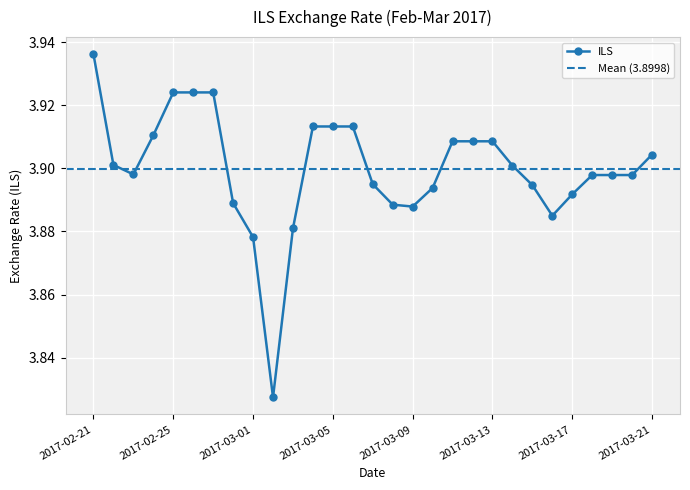

Which category has the highest value across all series?

2017-02-21